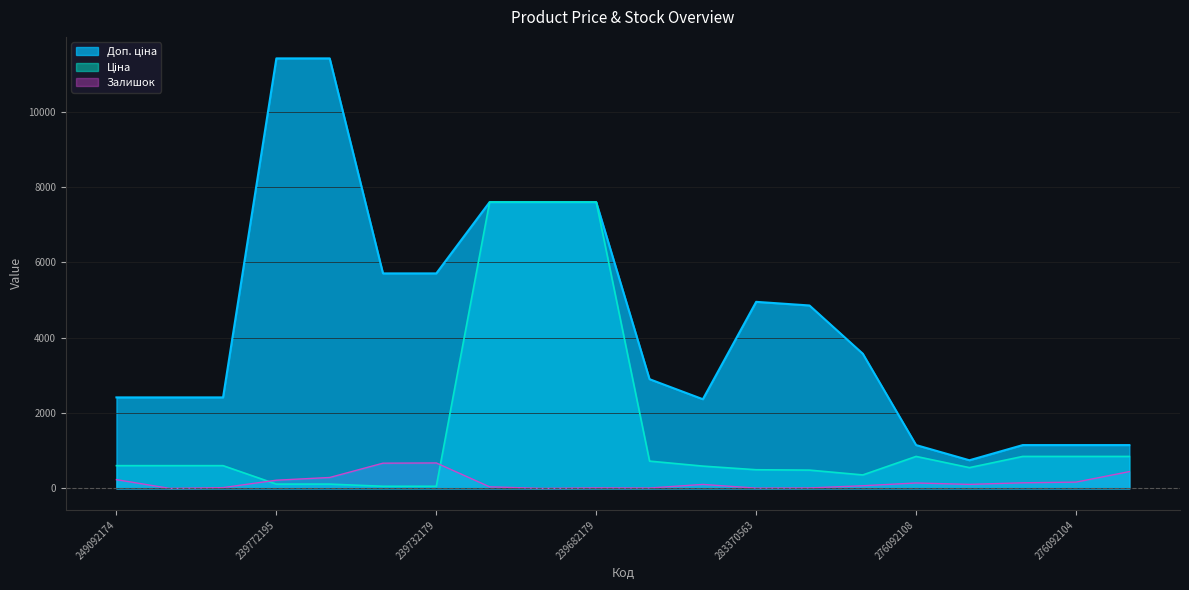

Which has a higher value, 239732179 or 283340563?

283340563